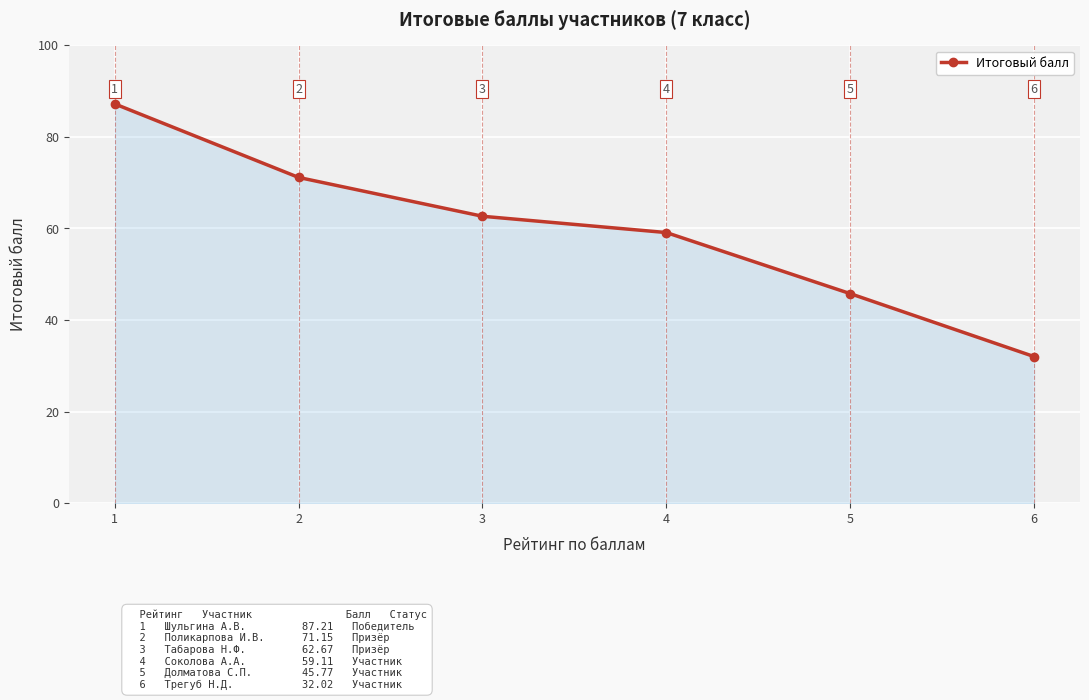

At which category does the chart reach its peak across all series?

1